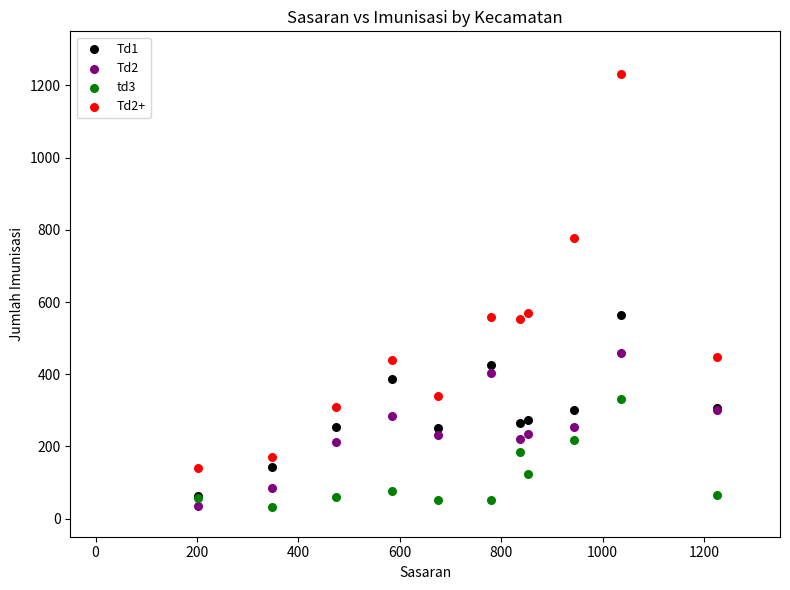

What are all the series names shown in the legend?

Td1, Td2, td3, Td2+